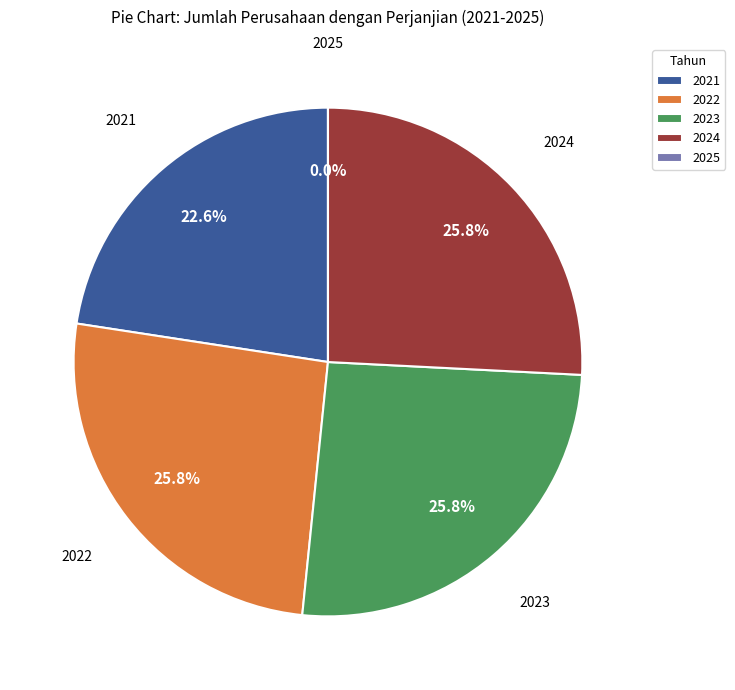

Does 2025 represent more than half of the total?

No